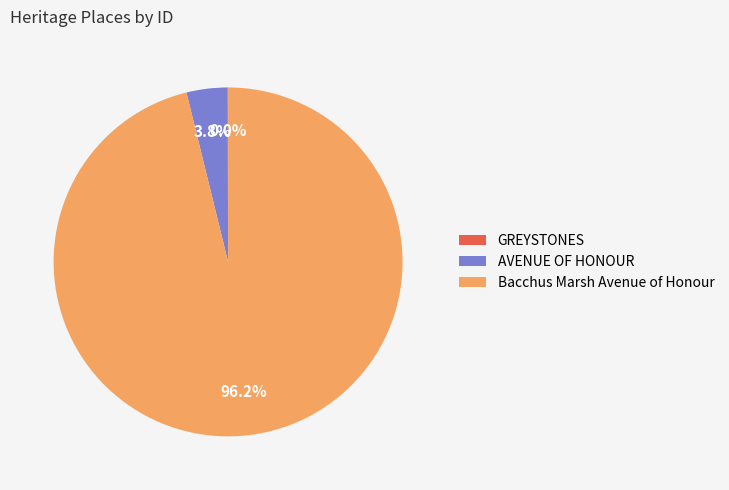

Is Bacchus Marsh Avenue of Honour the majority of the pie?

Yes